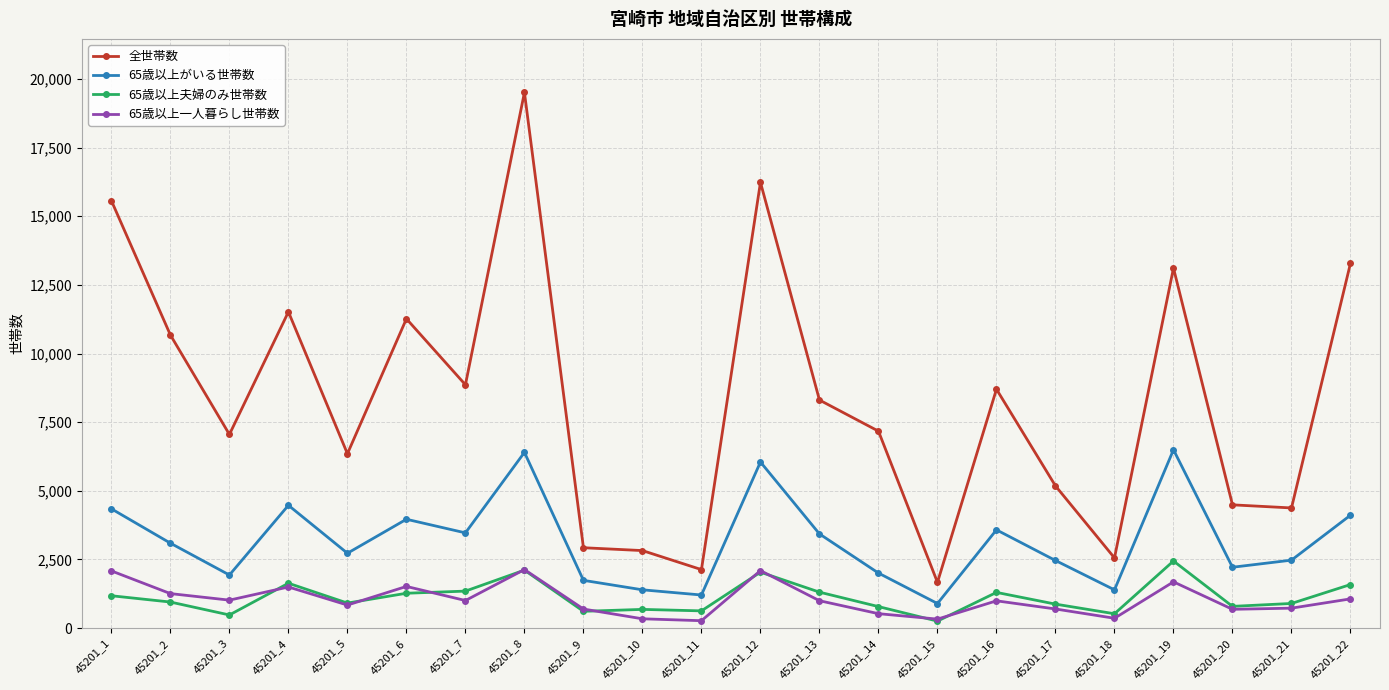

Which series has the largest total across all categories?

全世帯数